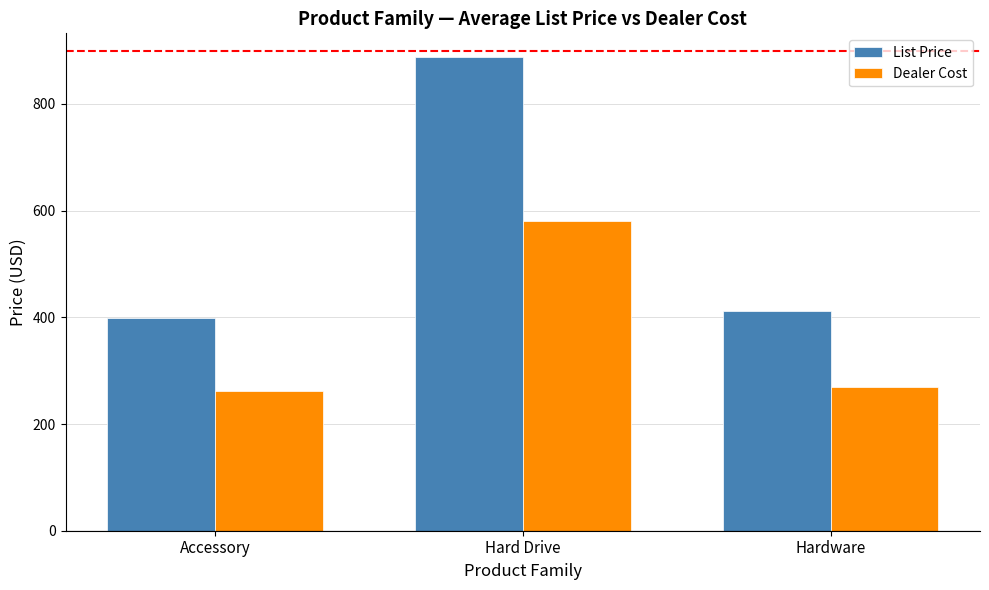

The List Price series shows 888.0 at Hard Drive. True or false?

True